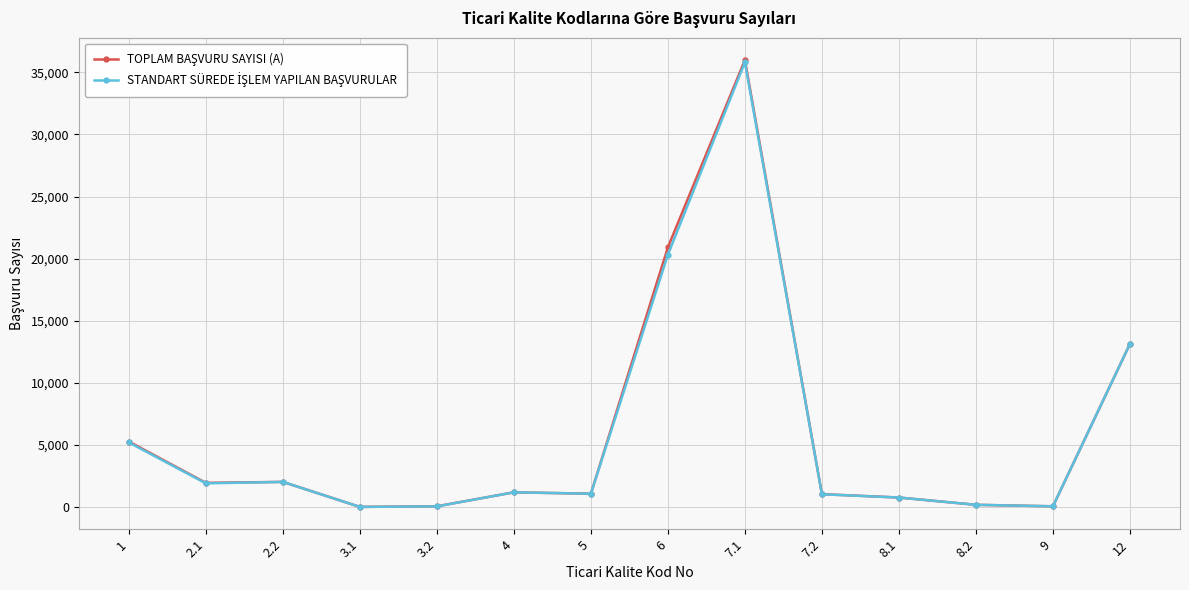

How many categories are shown in the chart?

14